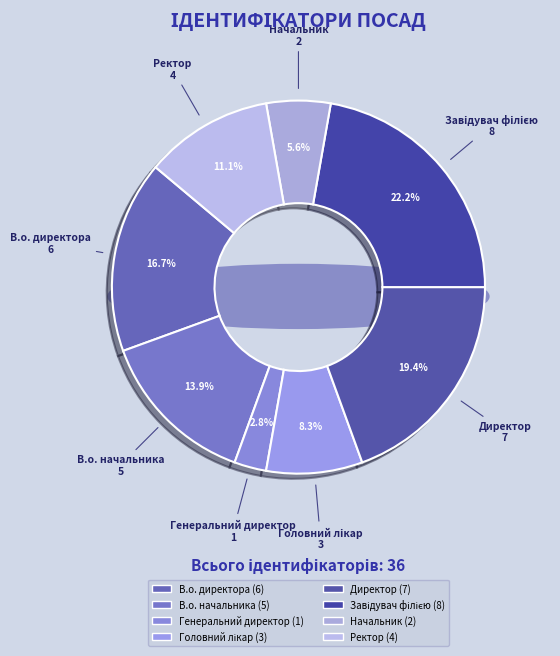

To the nearest percent, what portion does В.о. начальника represent?

14%